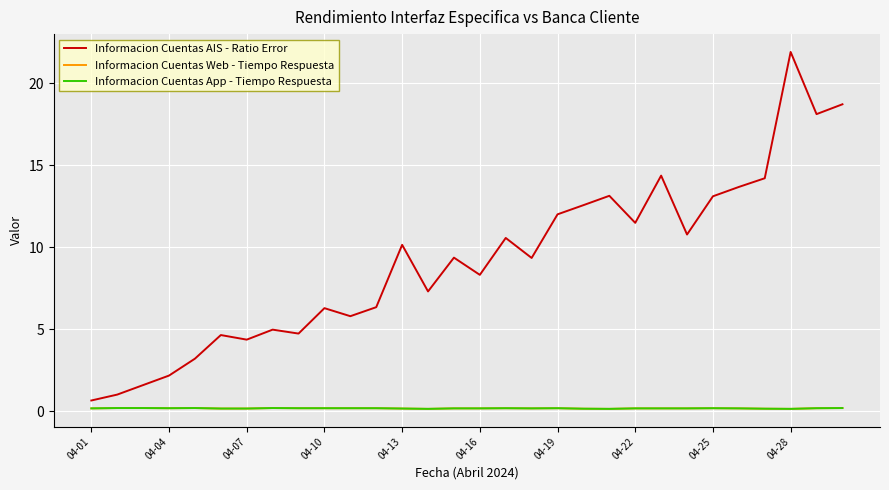

Does the chart have visible grid lines?

Yes